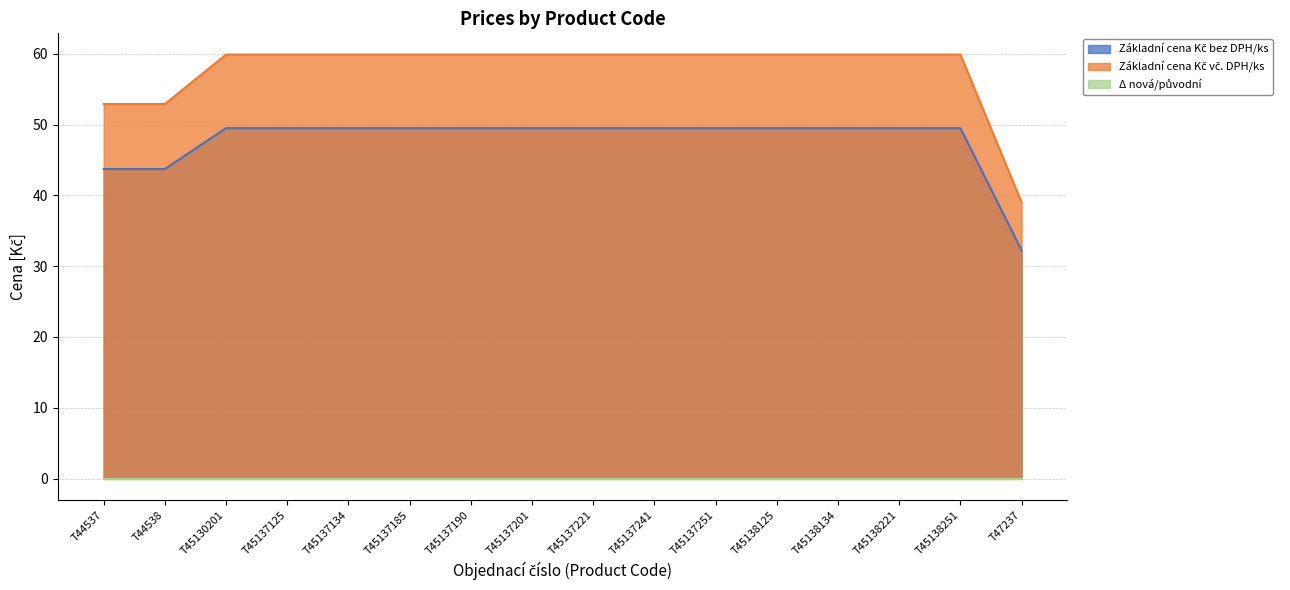

True or false: Základní cena Kč vč. DPH/ks and Základní cena Kč bez DPH/ks cross at least once.

False